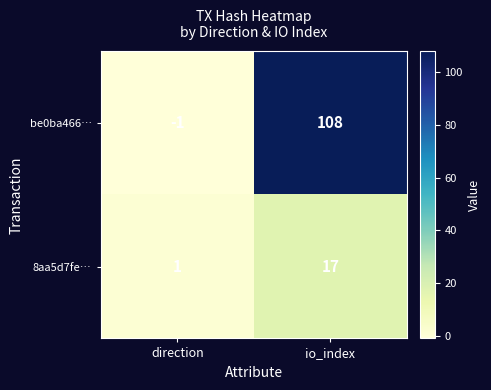

How many categories are shown in the chart?

2